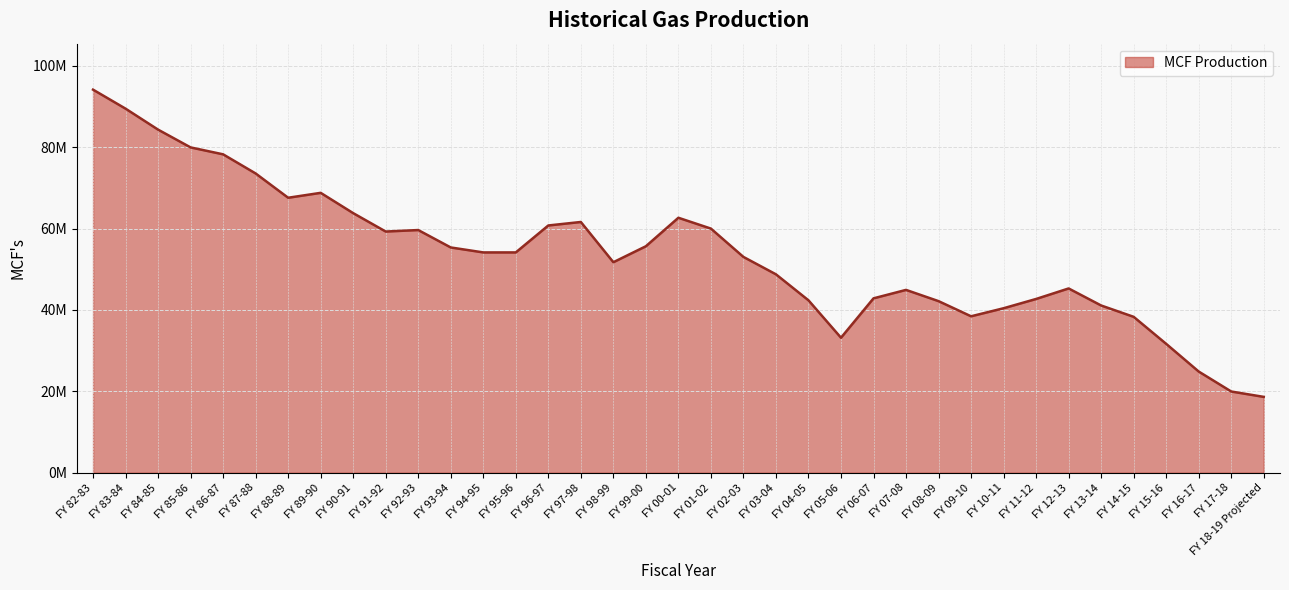

Does the chart have visible grid lines?

Yes